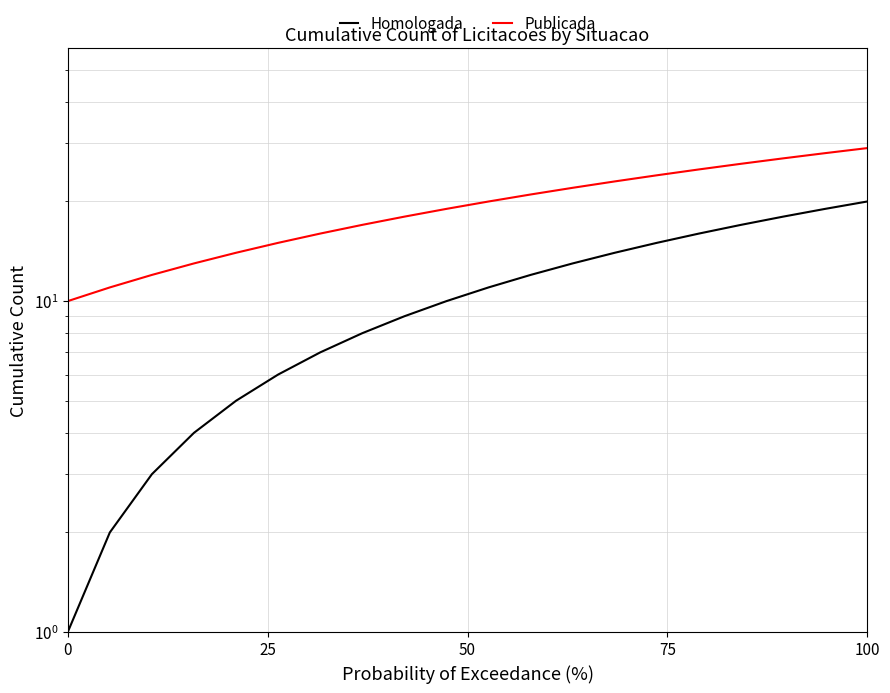

Is the value of Publicada at 100 greater than the value of Homologada at 100?

Yes